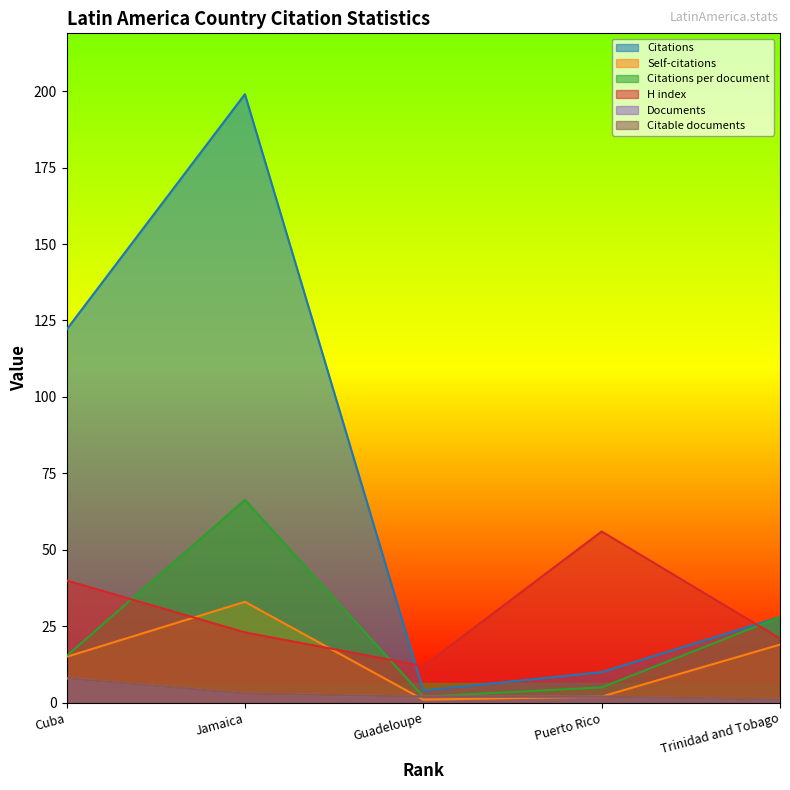

At which category does Citations reach its first local valley?

Guadeloupe